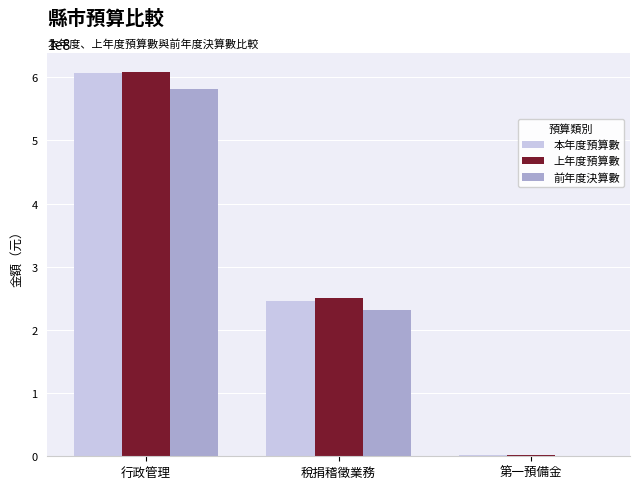

Which series has the largest range (max minus min)?

上年度預算數